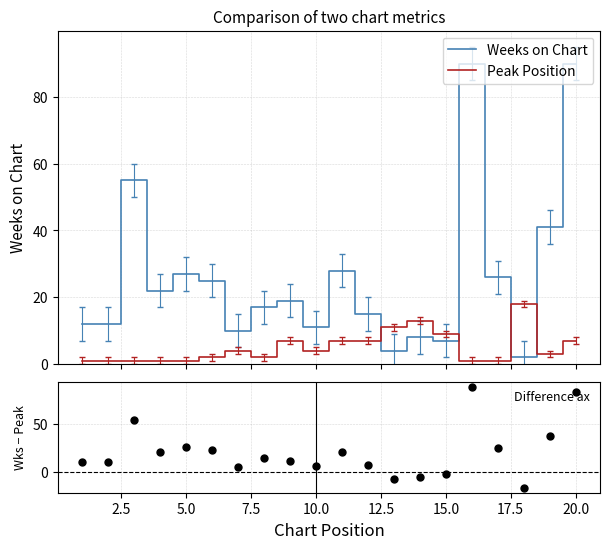

Which series has the largest total across all categories?

Weeks on Chart